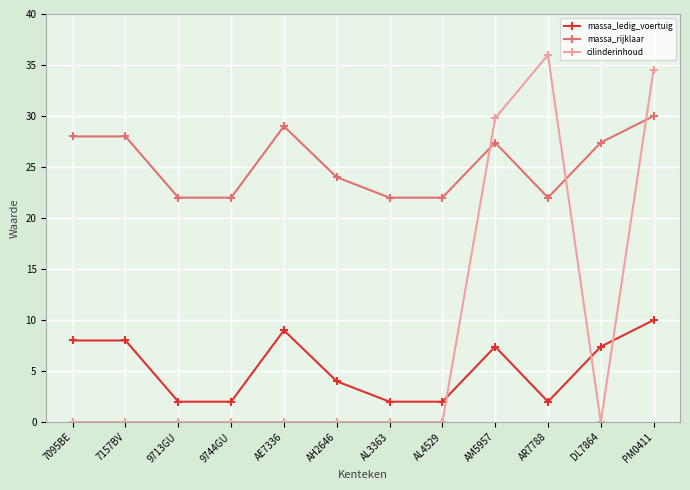

How many categories are shown in the chart?

12